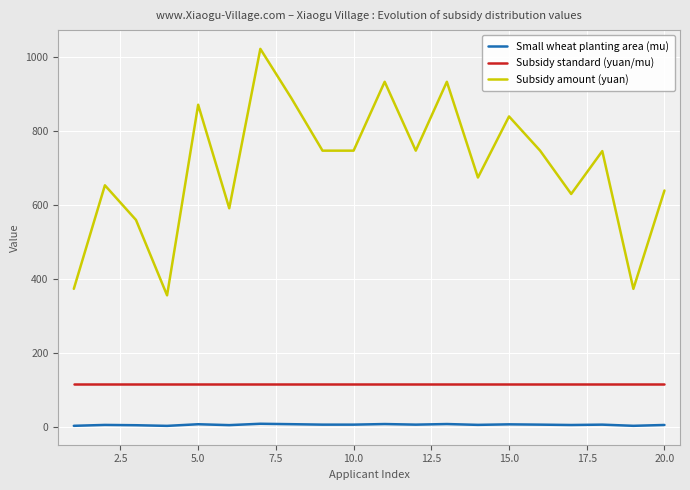

True or false: Subsidy amount (yuan) and Subsidy standard (yuan/mu) intersect in this chart.

False